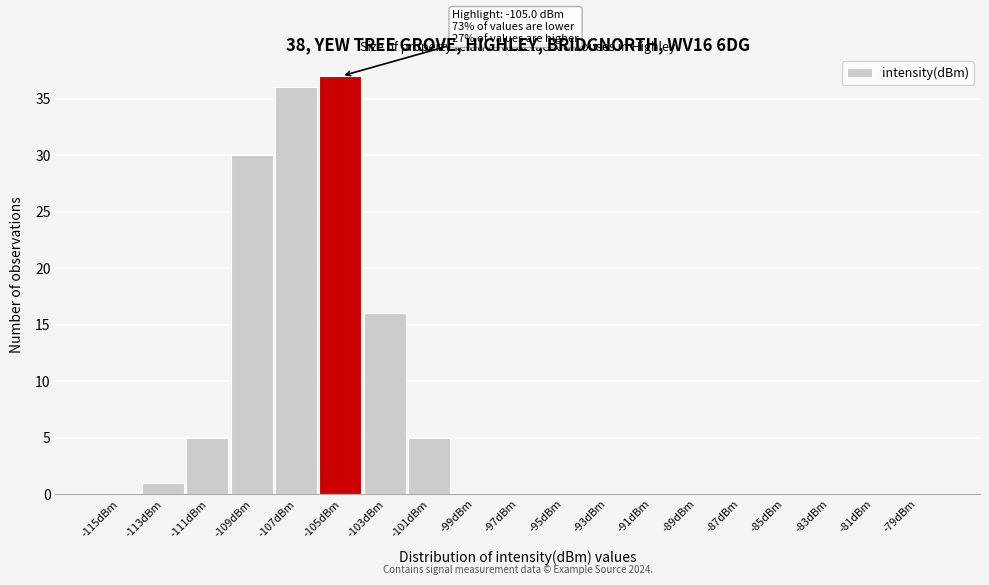

Reading left to right, transcribe all the data shown in this chart.

-115dBm=0	-113dBm=1	-111dBm=5	-109dBm=30	-107dBm=36	-105dBm=37	-103dBm=16	-101dBm=5	-99dBm=0	-97dBm=0	-95dBm=0	-93dBm=0	-91dBm=0	-89dBm=0	-87dBm=0	-85dBm=0	-83dBm=0	-81dBm=0	-79dBm=0